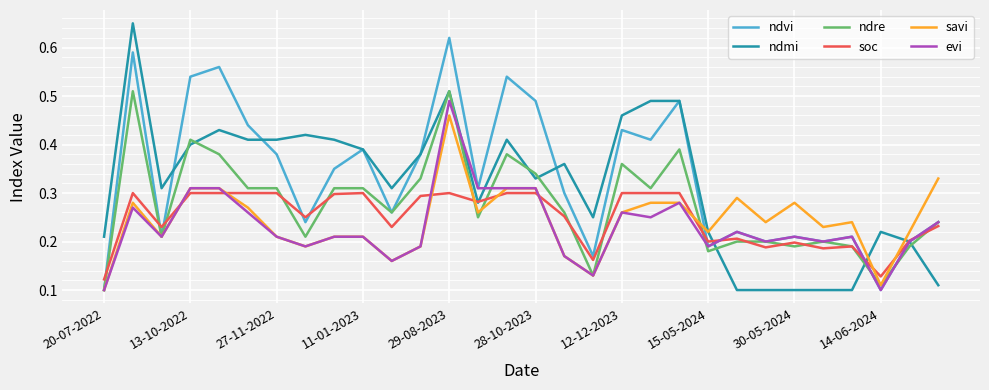

Which series has the largest range (max minus min)?

ndmi